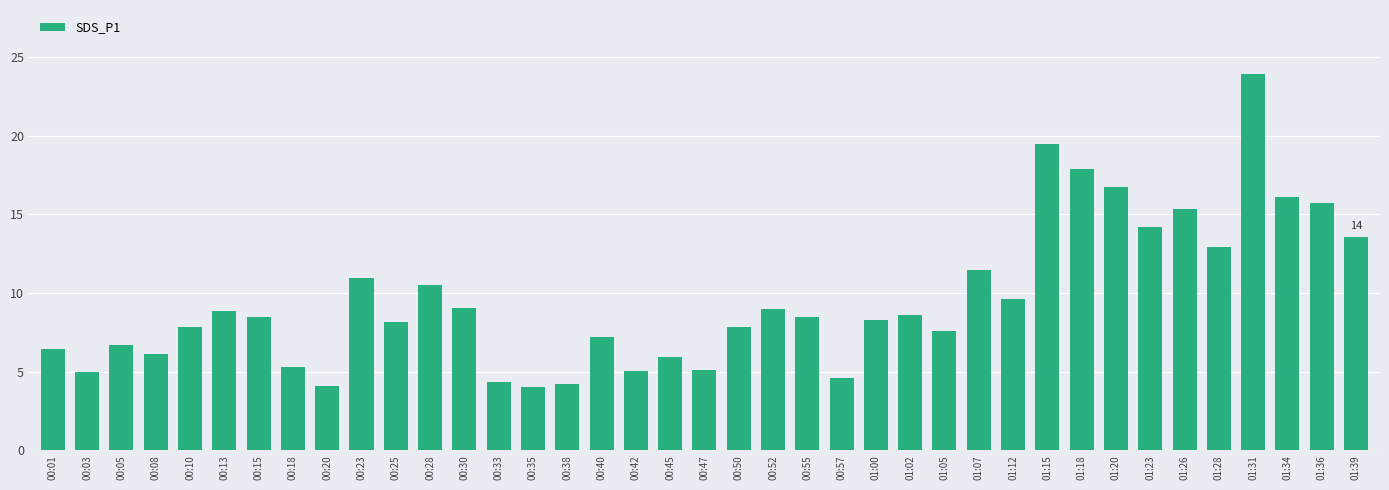

What is the label of the 26th bar from the left?

01:02